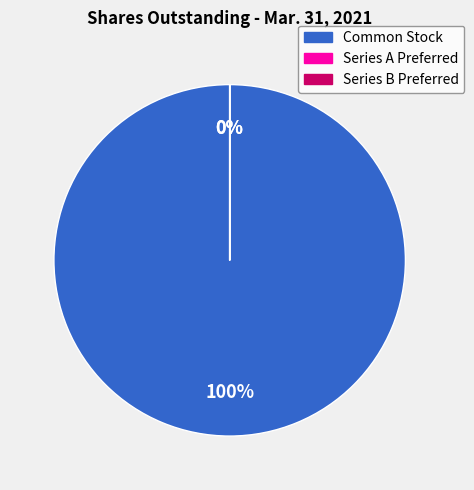

How many segments does this pie chart have?

3